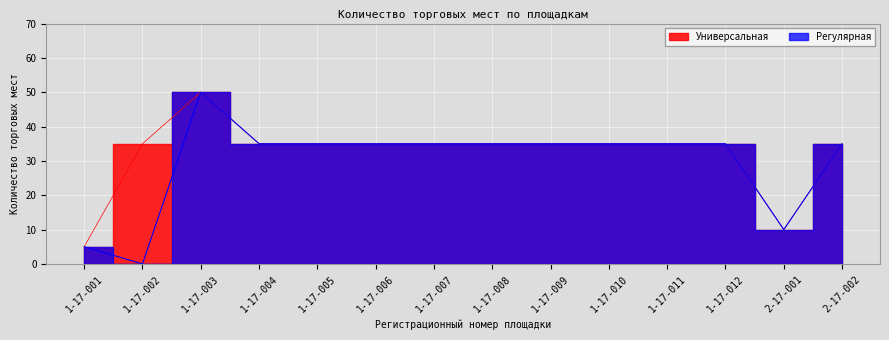

What is the label of the 3rd point from the left?

1-17-003